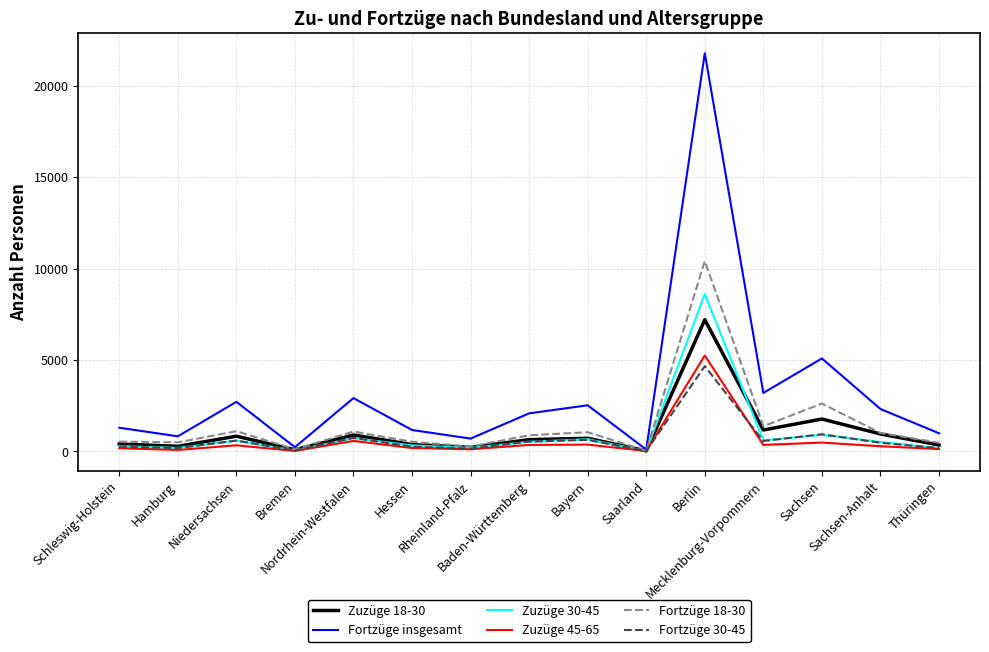

Which series has the largest range (max minus min)?

Fortzüge insgesamt